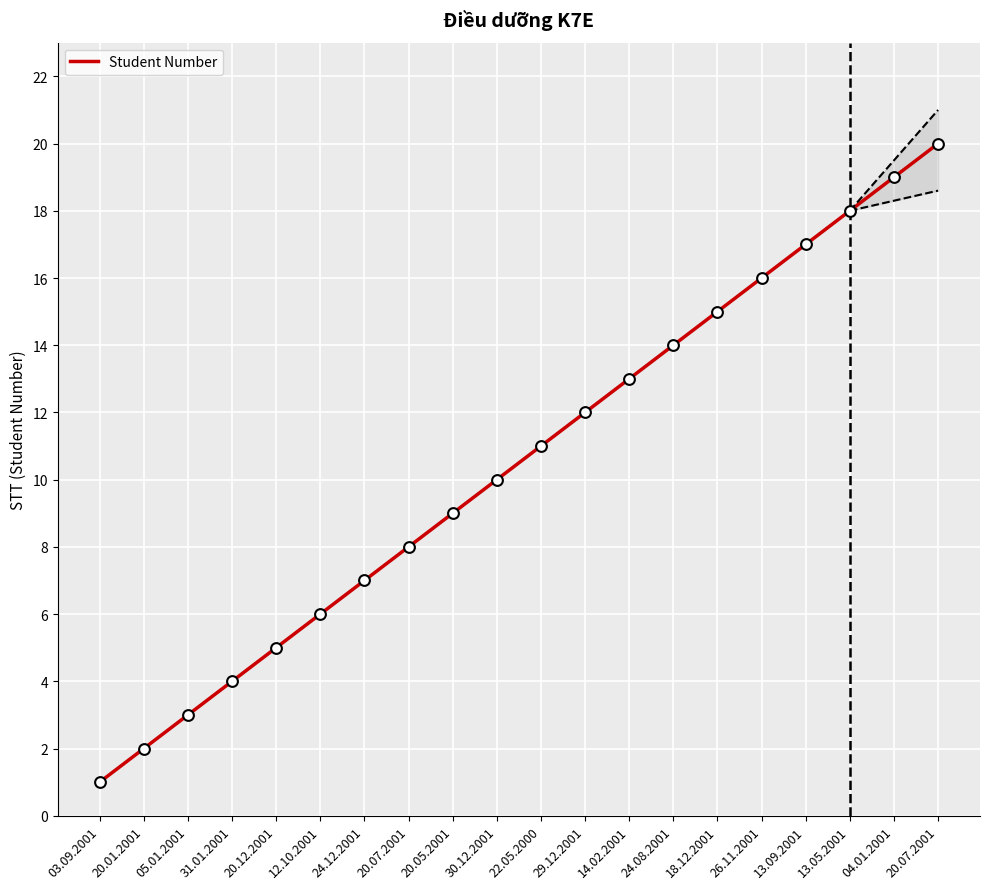

What is the ratio of the value at 30.12.2001 to the value at 14.02.2001?

0.8